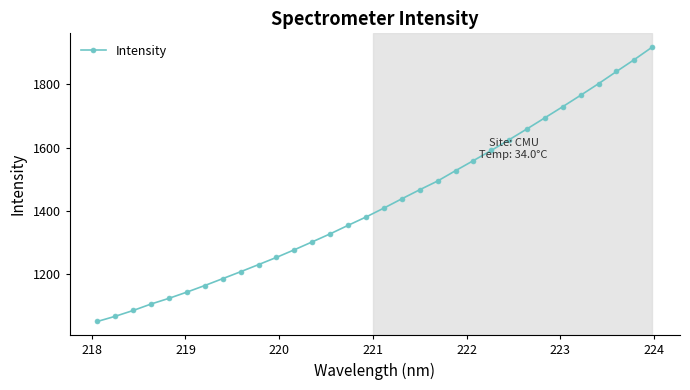

True or false: there are more than 2 points higher than both neighbors.

False